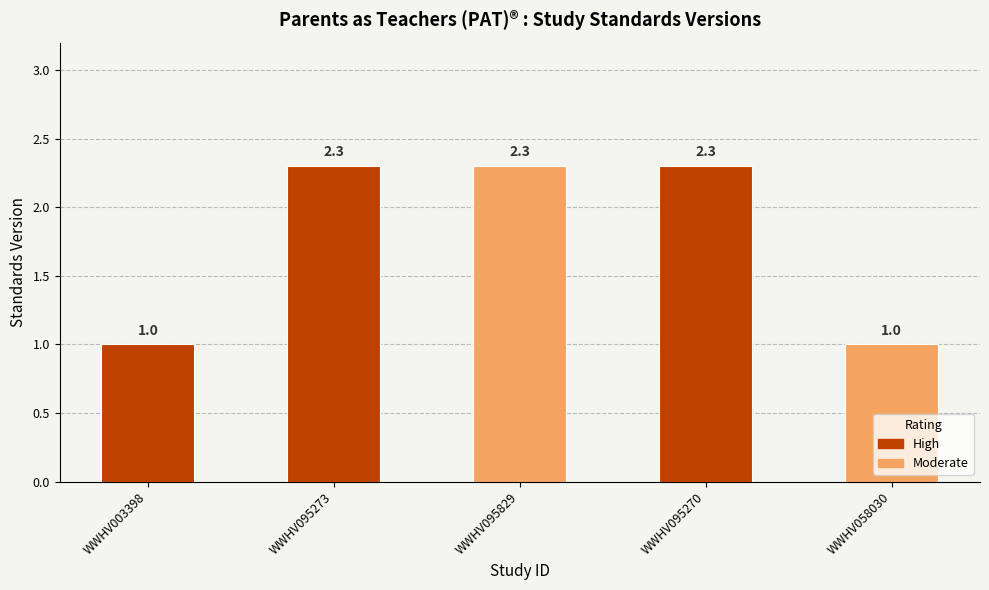

Reading left to right, extract all data points from this chart.

1.0	2.3	2.3	2.3	1.0